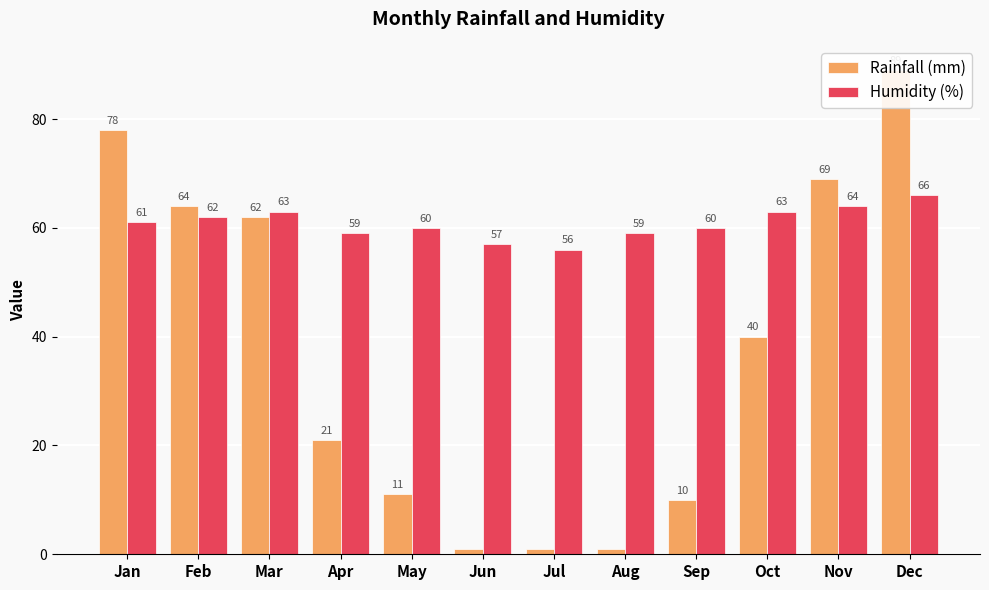

Are the bars horizontal?

No